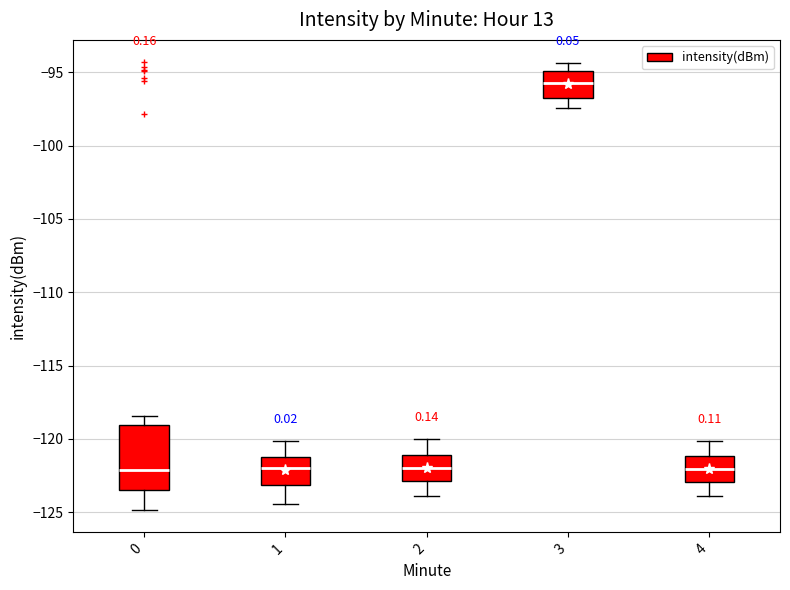

Where is the lower edge of the box at x = 2 on the y-axis? The values are not printed on the chart, so give them approximately, as read against the axis.

-123.0